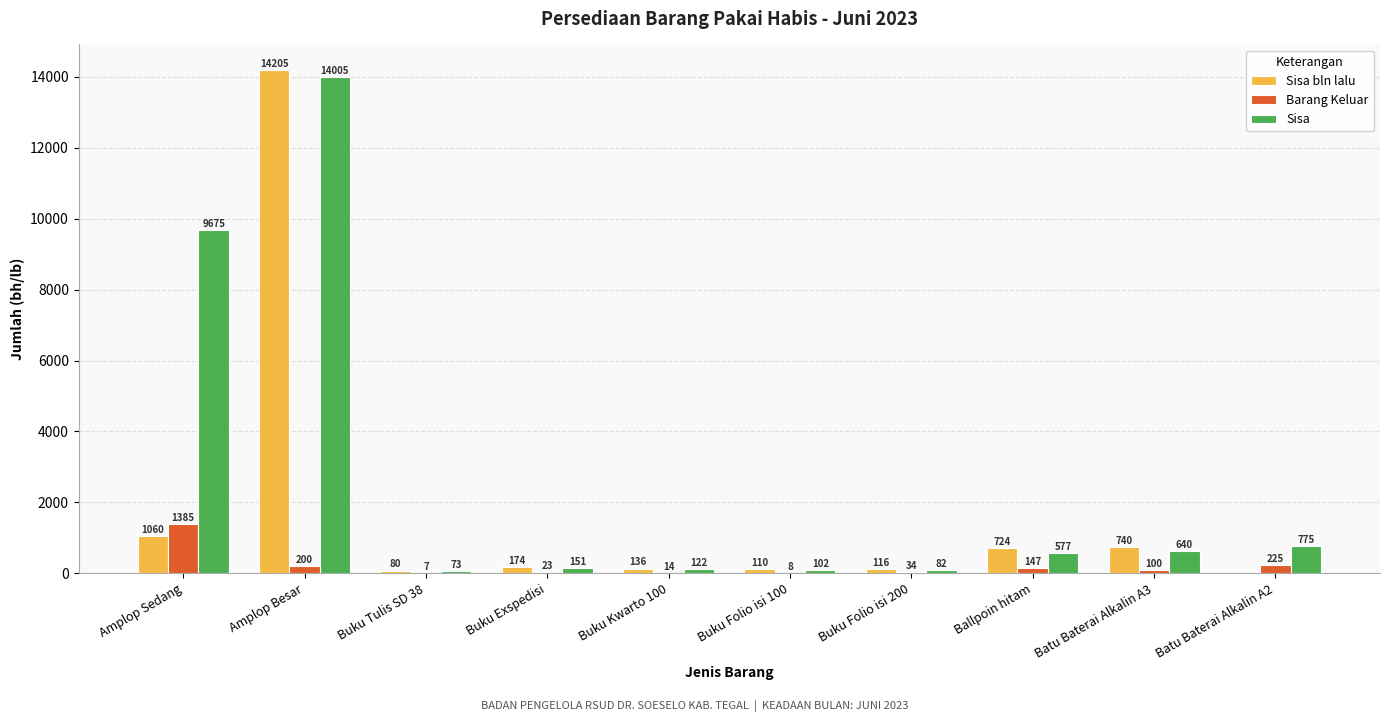

How many categories are shown in the chart?

10